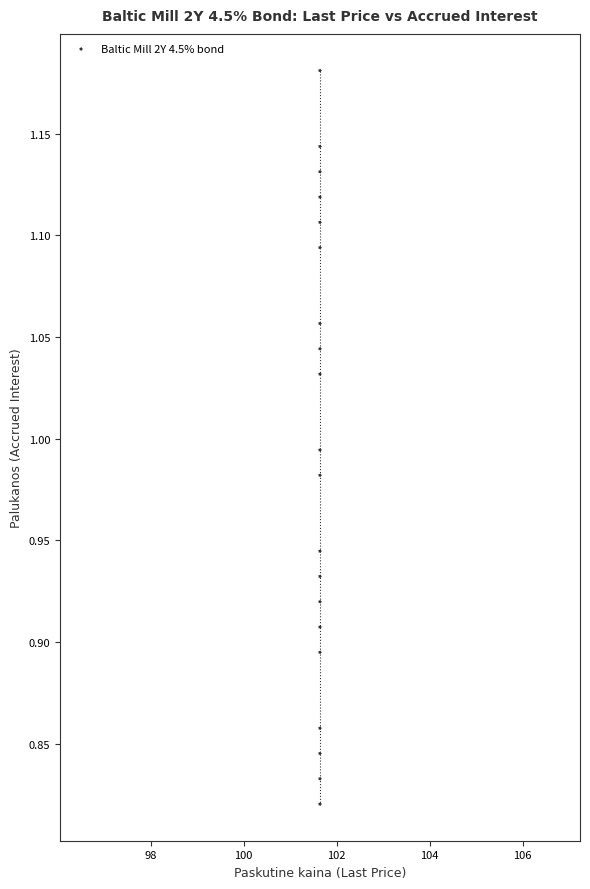

What is the range of Y values (max minus min)?

0.4